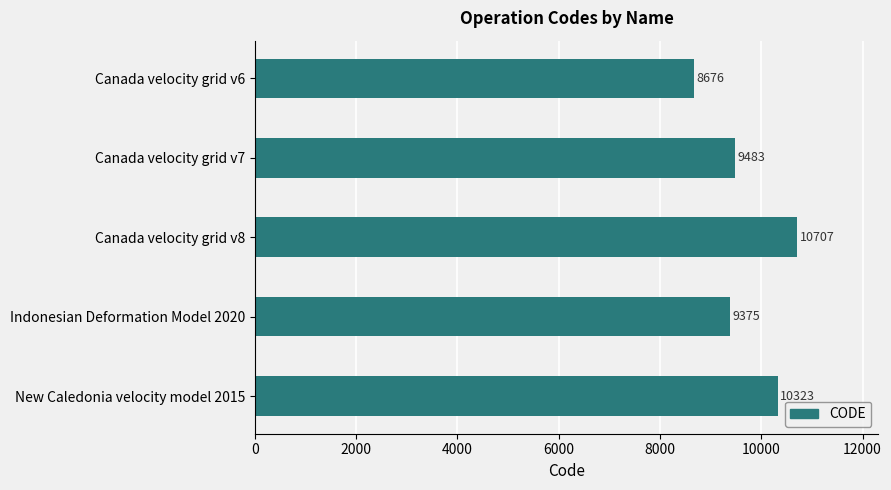

What is the difference between the values at Indonesian Deformation Model 2020 and Canada velocity grid v8?

1332